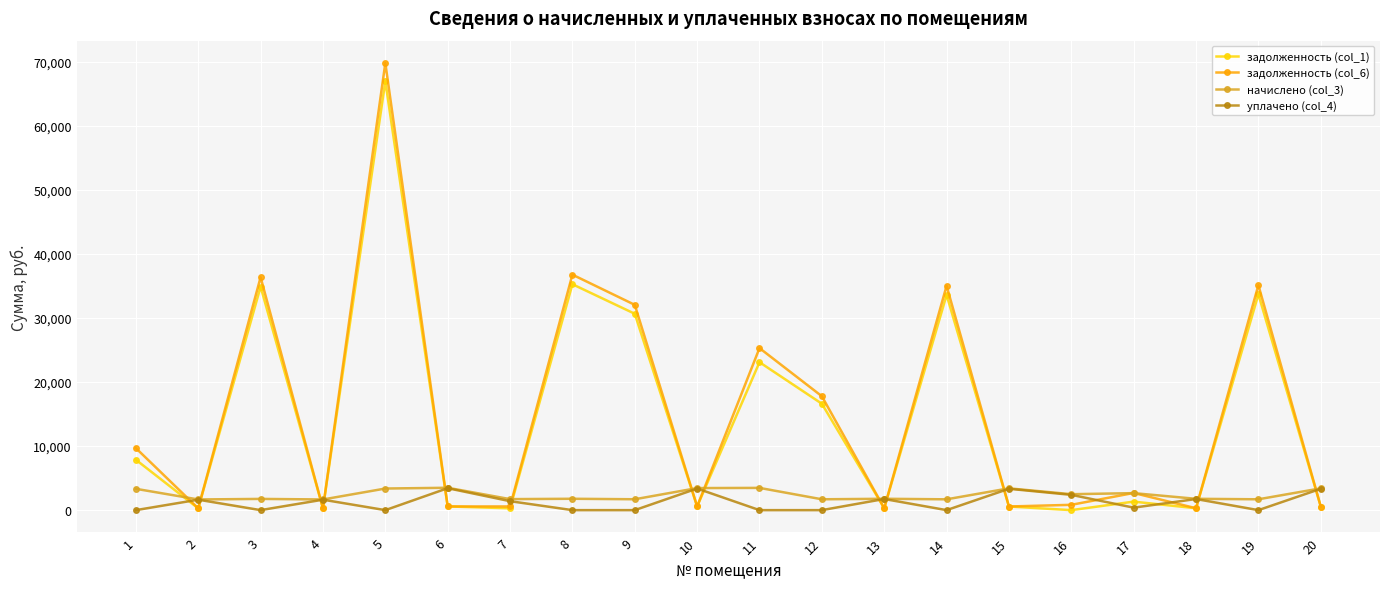

What is the highest value of the задолженность (col_1) series?

66976.4